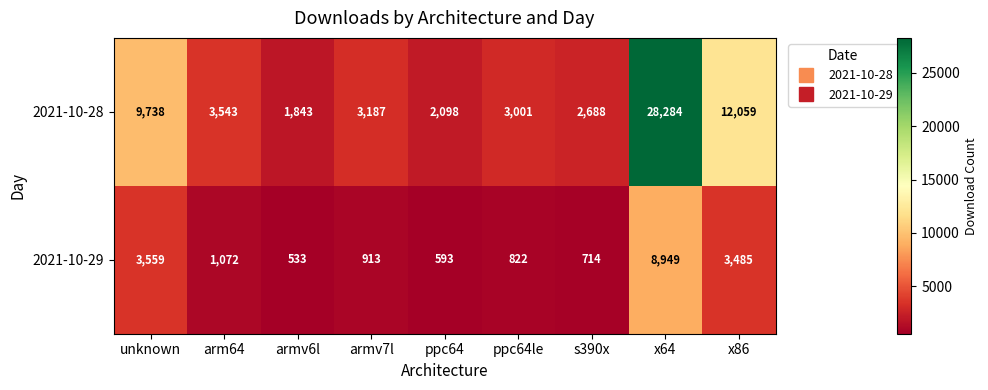

Which label corresponds to the smallest value in the chart?

armv6l